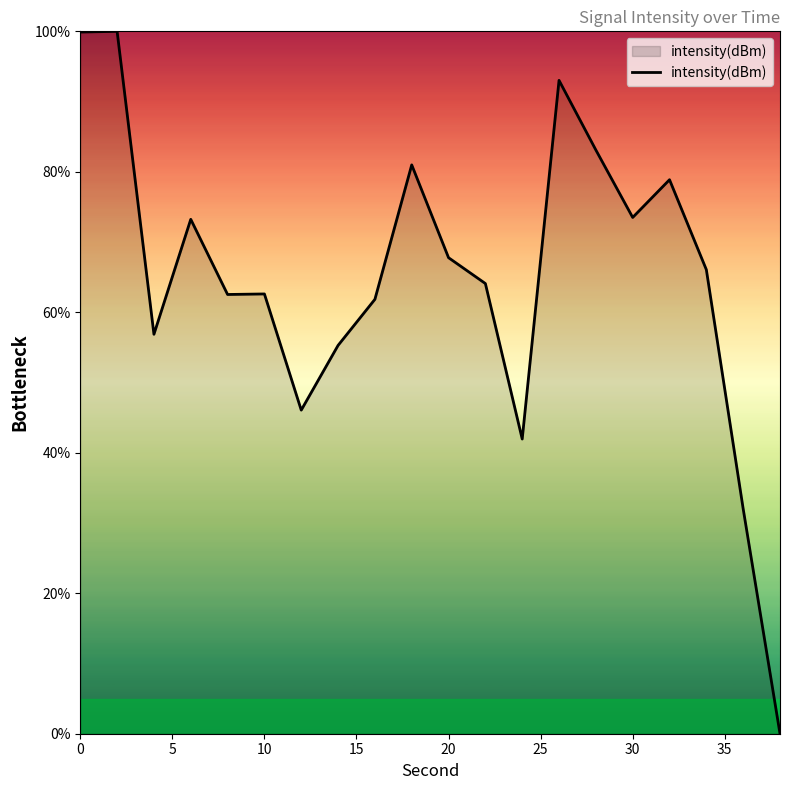

What is the maximum value shown in the chart?

100.0